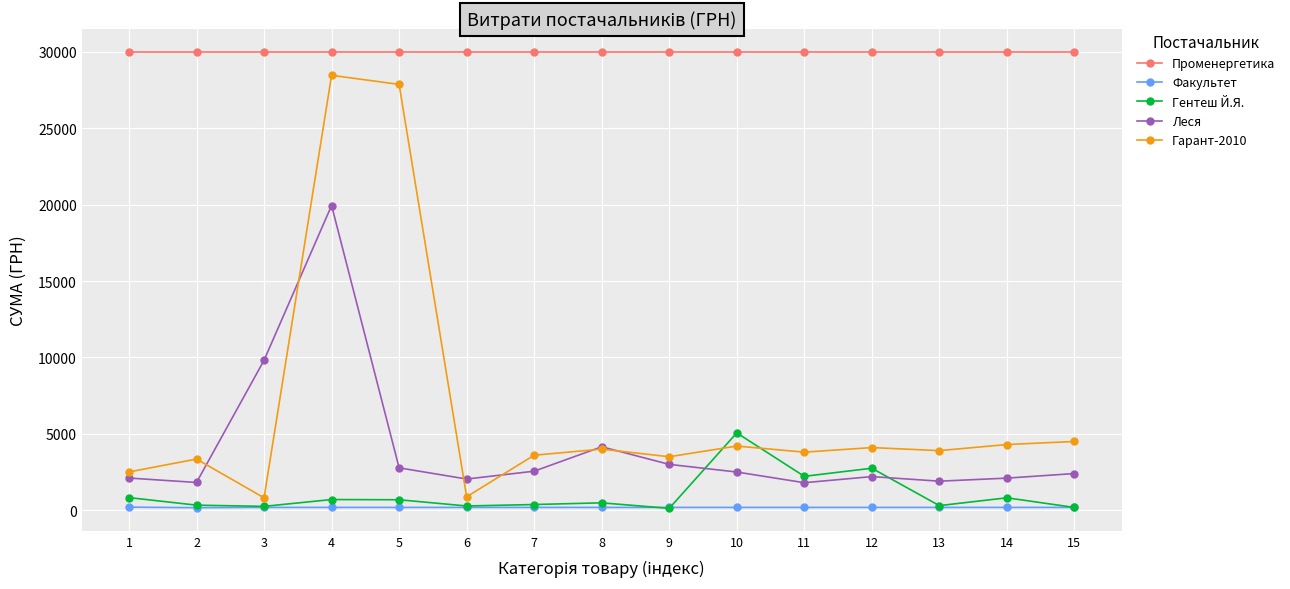

At how many categories does at least one series exceed 20559?

15